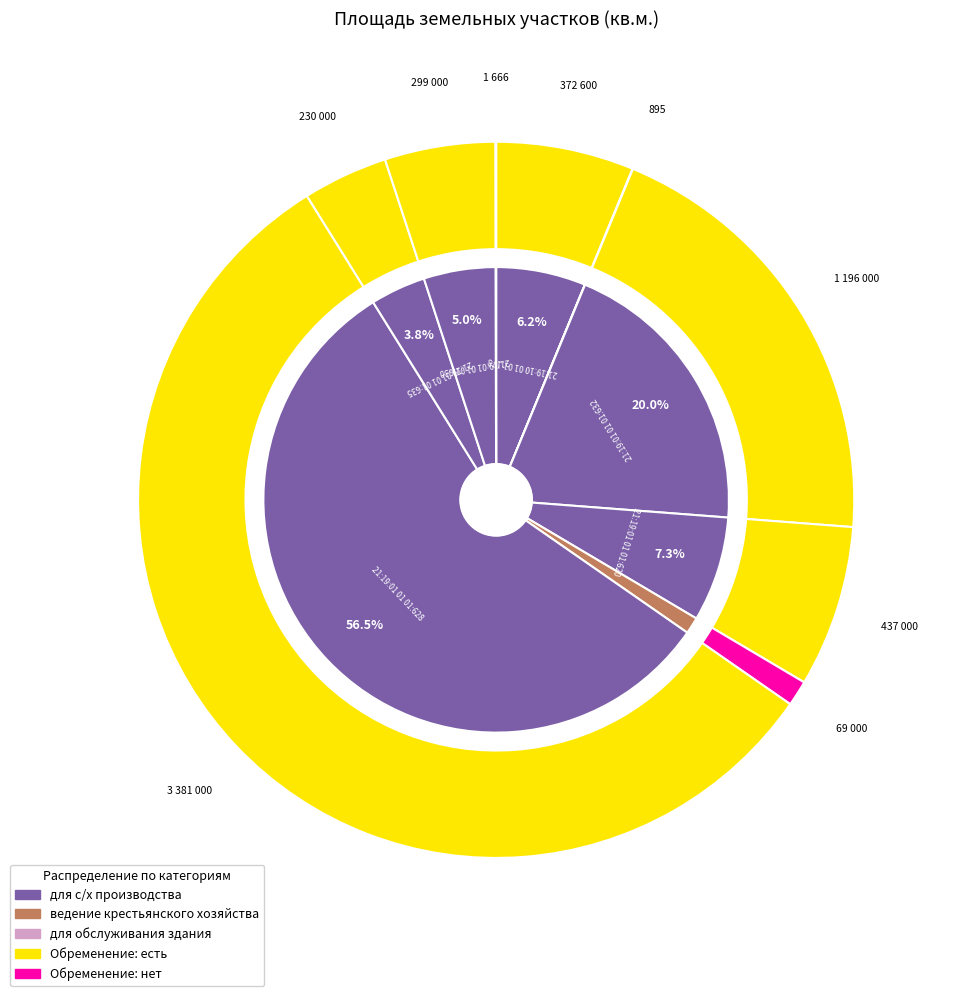

What is the largest slice in the pie chart?

21:19:01 01 01:628